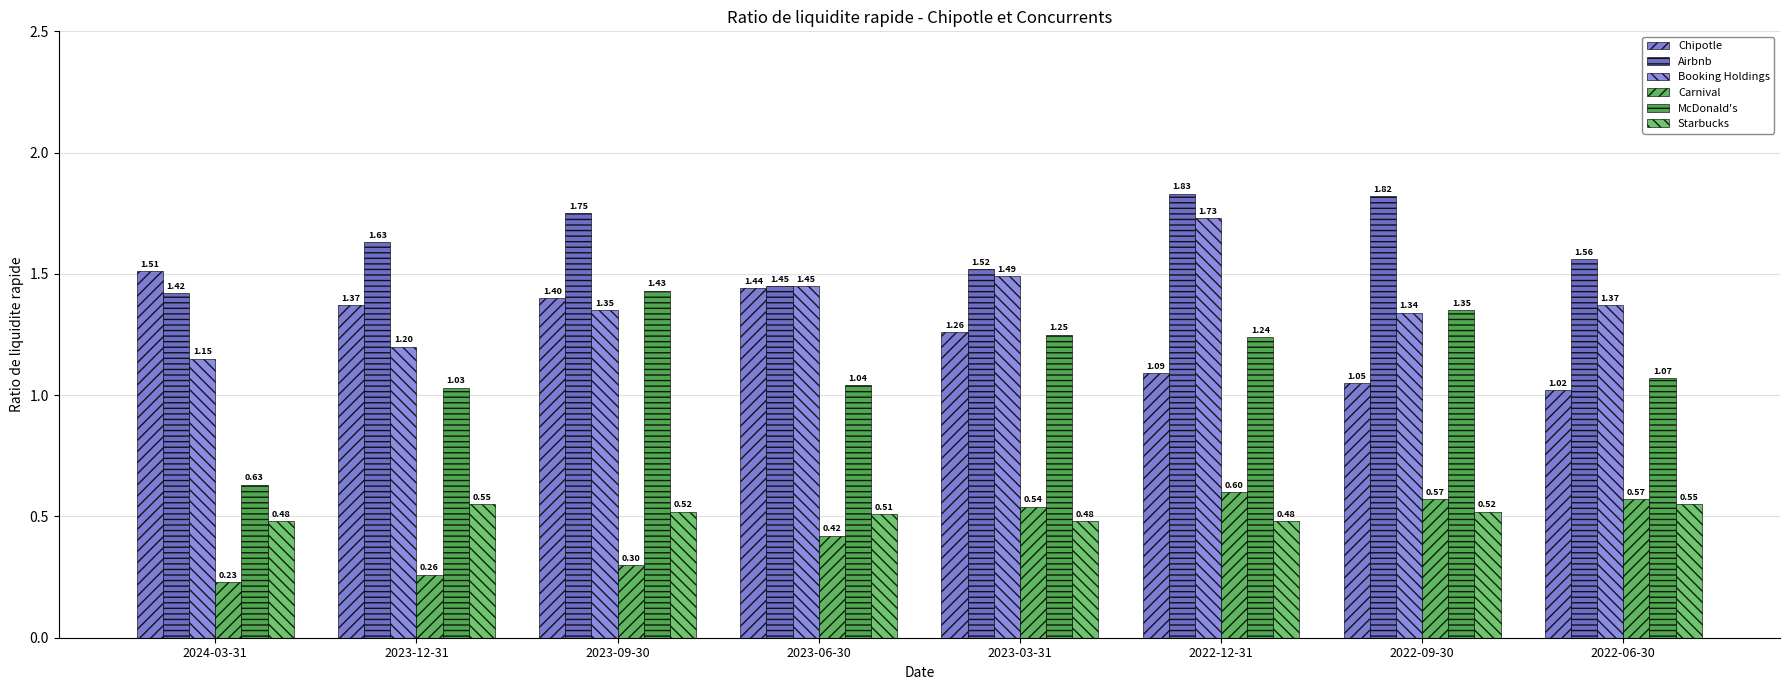

Is the value of McDonald's at 2023-03-31 greater than the value of Chipotle at 2024-03-31?

No